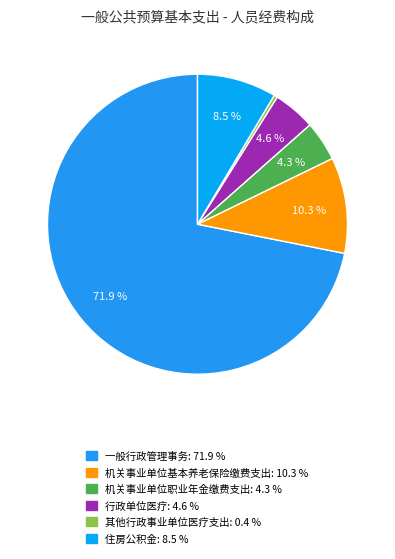

How many slices are in this pie chart?

6